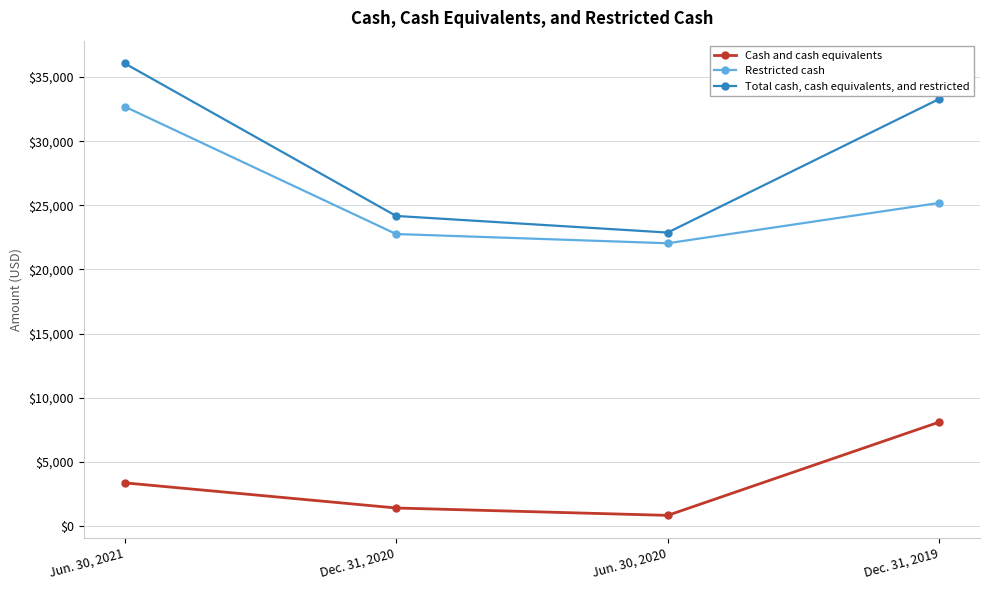

True or false: Restricted cash and Total cash, cash equivalents, and restricted cross at least once.

False